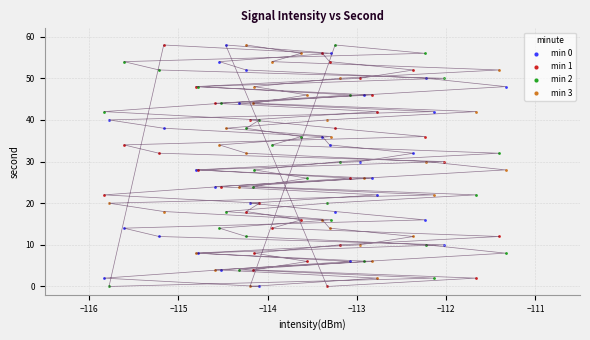

What are all the series names shown in the legend?

min 0, min 1, min 2, min 3